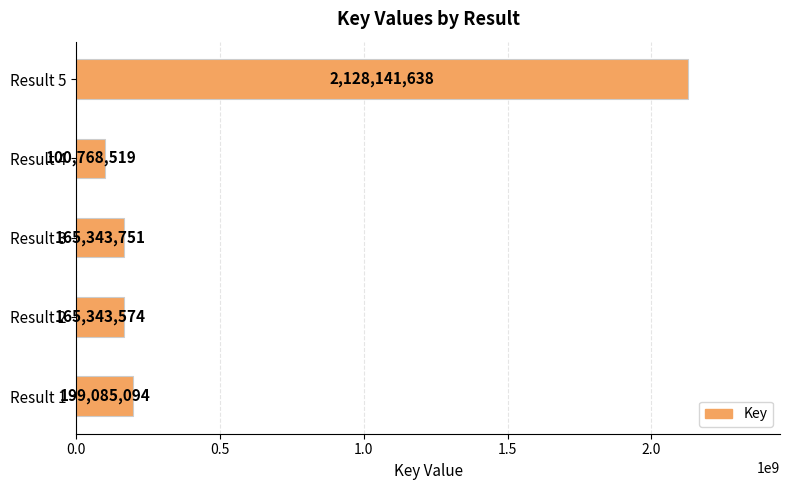

Rank the categories by value from lowest to highest.

Result 4, Result 2, Result 3, Result 1, Result 5